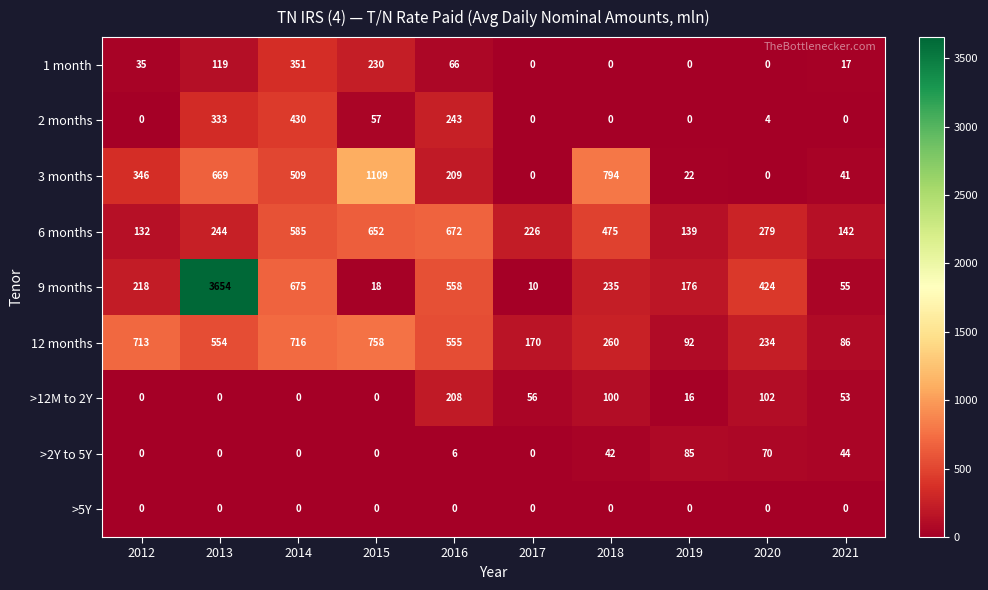

True or false: 3 months has a value of 22 at 2019.

True